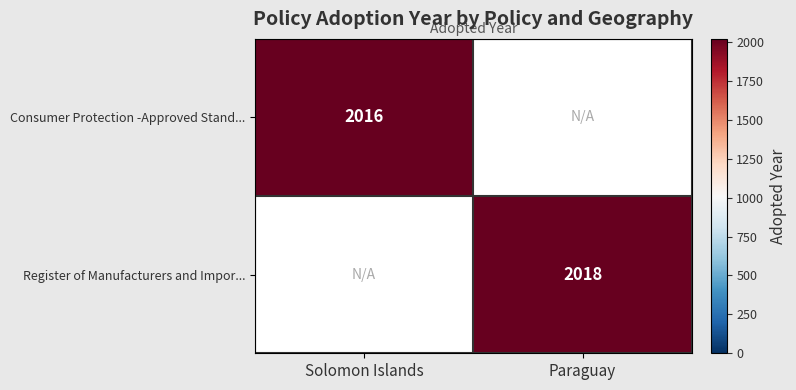

The Consumer Protection -Approved Stand... series shows 2016 at Solomon Islands. True or false?

True